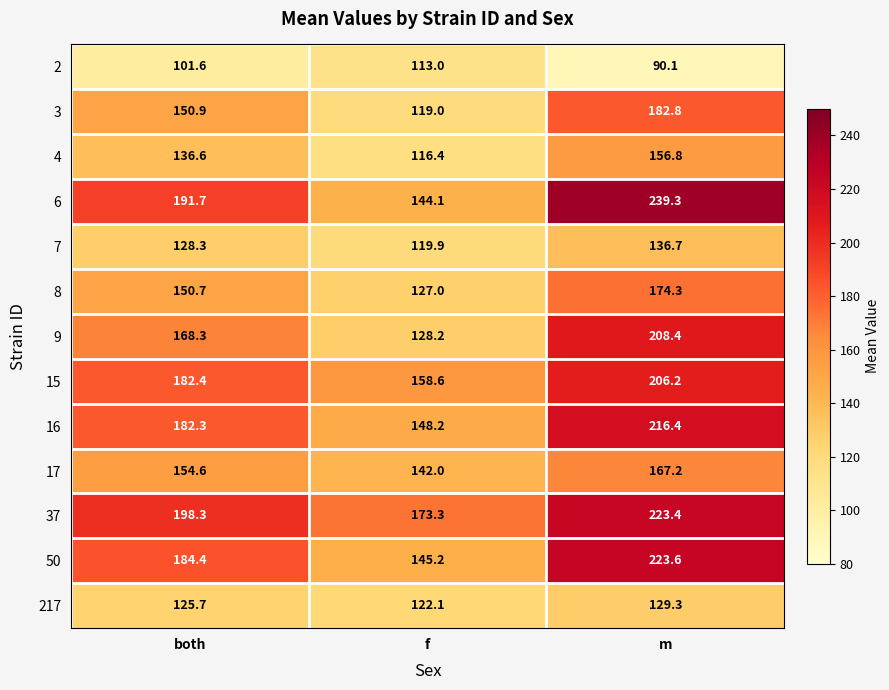

The 217 series shows 174.6 at both. True or false?

False